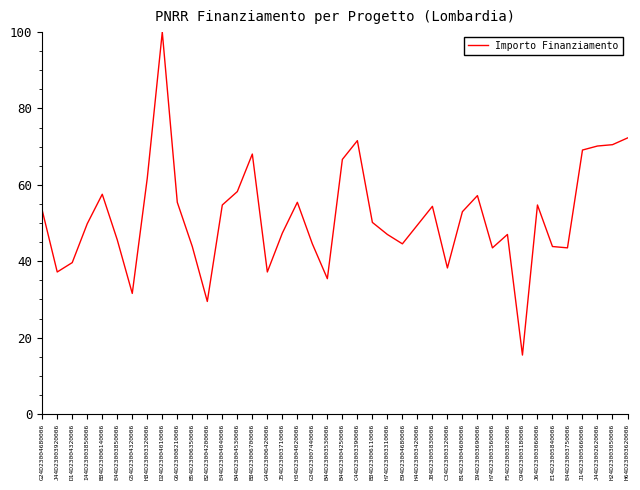

Which has a higher value, B24D23004200006 or H44D23003420006?

H44D23003420006